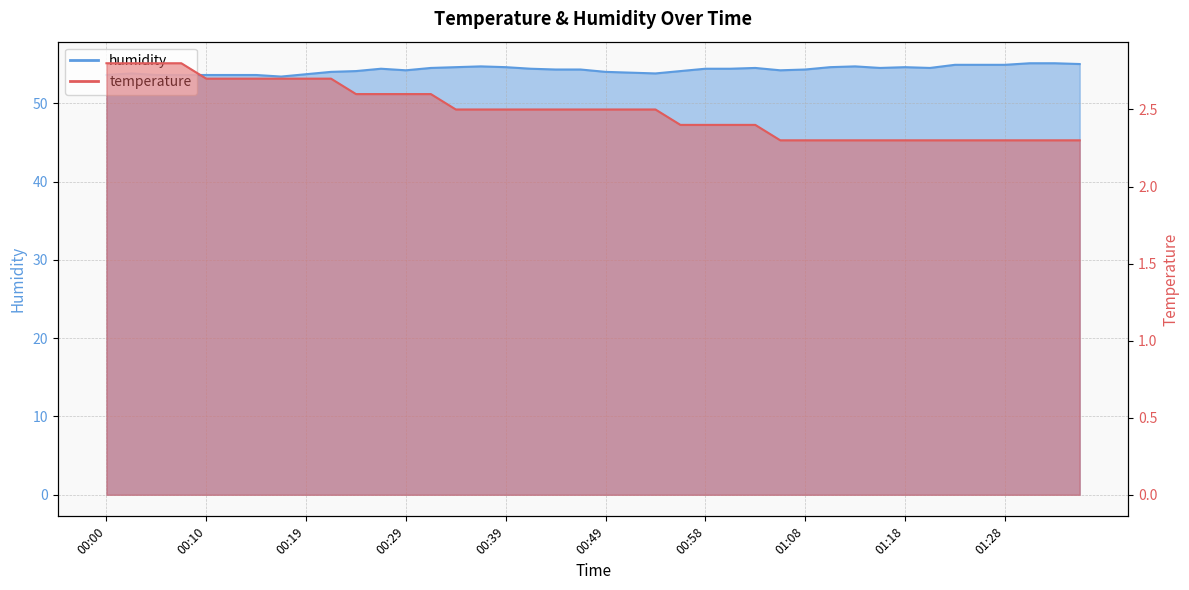

List the labels in order of temperature value, largest first.

00:00, 00:02, 00:05, 00:07, 00:10, 00:12, 00:14, 00:17, 00:19, 00:22, 00:24, 00:27, 00:29, 00:32, 00:34, 00:36, 00:39, 00:41, 00:44, 00:46, 00:49, 00:51, 00:53, 00:56, 00:58, 01:01, 01:03, 01:06, 01:08, 01:11, 01:13, 01:16, 01:18, 01:20, 01:23, 01:25, 01:28, 01:30, 01:33, 01:35